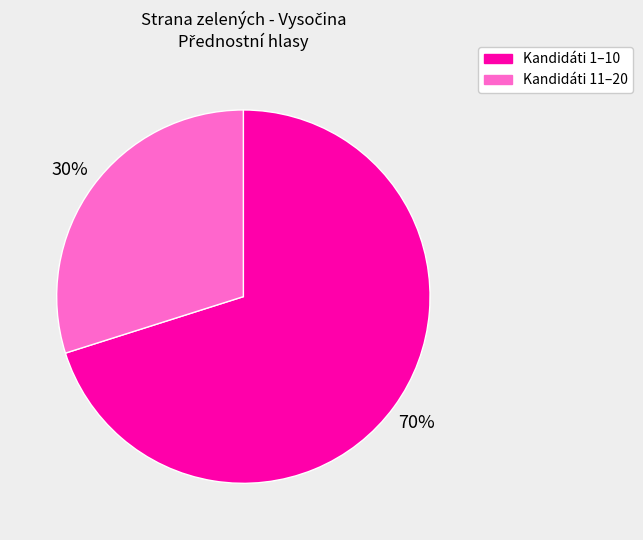

To the nearest percent, what is the average slice percentage?

50%